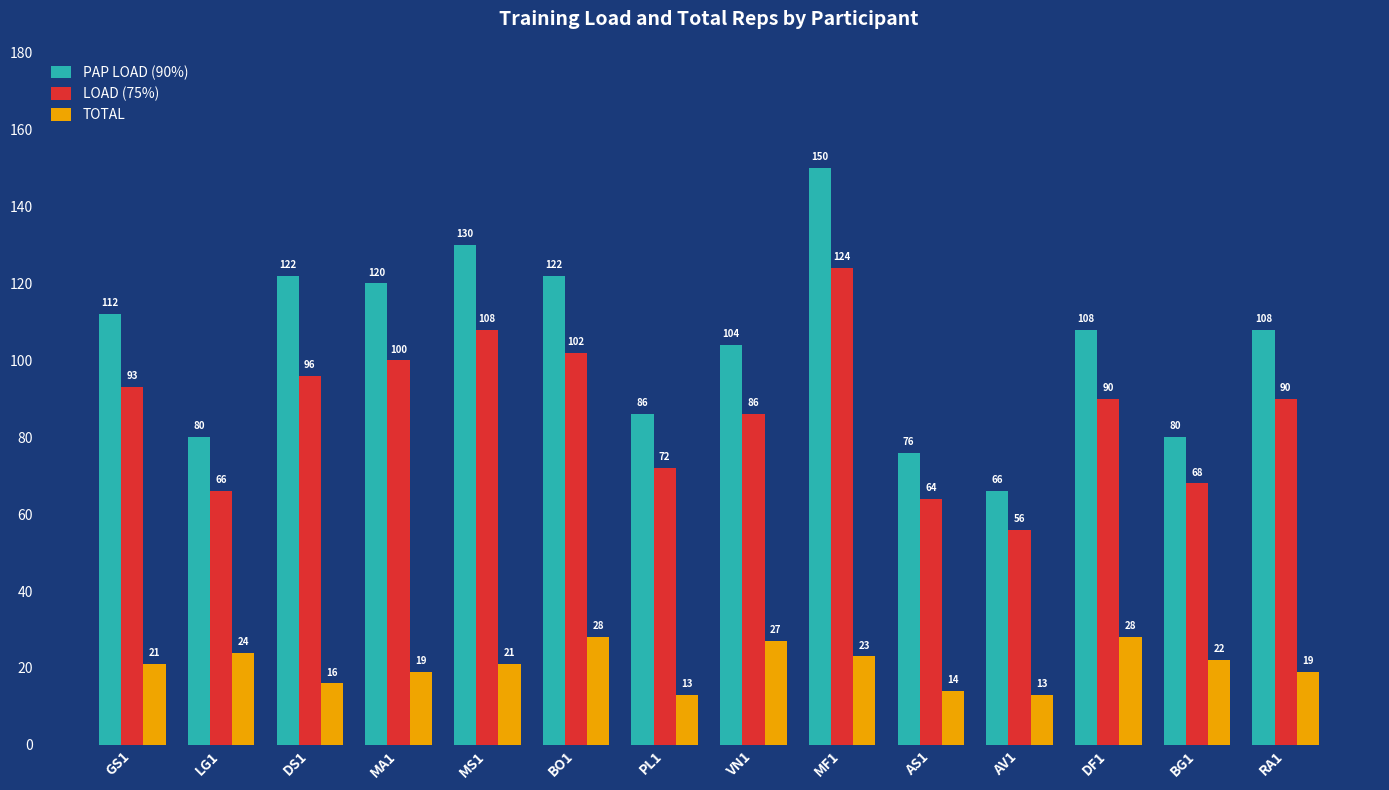

How many data points in PAP LOAD (90%) are less than 108?

6